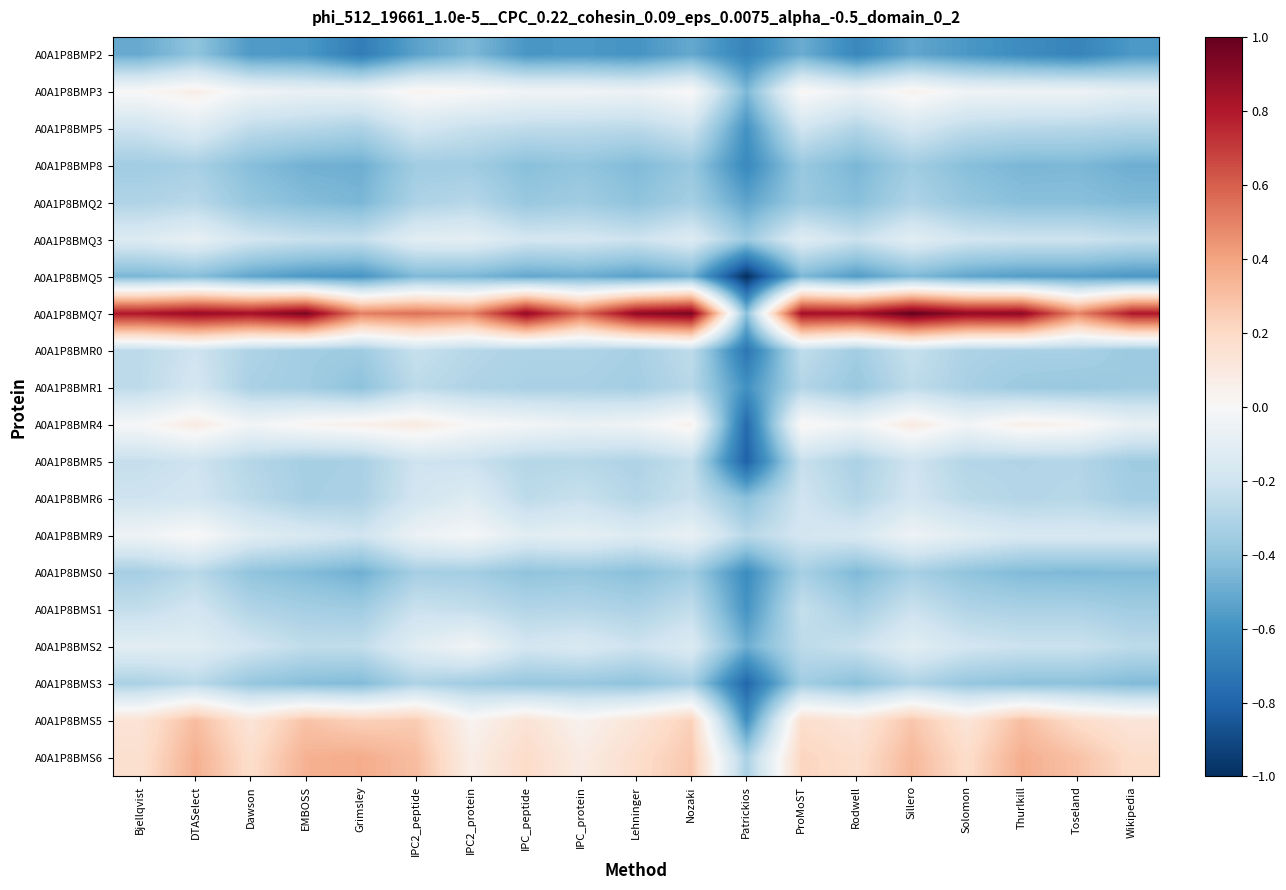

Reading left to right, list all the values displayed in this chart.

A0A1P8BMP2: Bjellqvist=-0.5	DTASelect=-0.4	Dawson=-0.6	EMBOSS=-0.6	Grimsley=-0.7	IPC2_peptide=-0.5	IPC2_protein=-0.4	IPC_peptide=-0.6	IPC_protein=-0.6	Lehninger=-0.6	Nozaki=-0.5	Patrickios=-0.7	ProMoST=-0.5	Rodwell=-0.6	Sillero=-0.5	Solomon=-0.6	Thurlkill=-0.6	Toseland=-0.7	Wikipedia=-0.6
A0A1P8BMP3: Bjellqvist=0.0	DTASelect=0.1	Dawson=-0.0	EMBOSS=-0.1	Grimsley=-0.1	IPC2_peptide=0.0	IPC2_protein=0.0	IPC_peptide=-0.0	IPC_protein=-0.0	Lehninger=-0.1	Nozaki=0.0	Patrickios=-0.5	ProMoST=0.0	Rodwell=-0.1	Sillero=0.0	Solomon=-0.0	Thurlkill=-0.0	Toseland=-0.0	Wikipedia=-0.1
A0A1P8BMP5: Bjellqvist=-0.2	DTASelect=-0.1	Dawson=-0.3	EMBOSS=-0.3	Grimsley=-0.3	IPC2_peptide=-0.2	IPC2_protein=-0.2	IPC_peptide=-0.3	IPC_protein=-0.3	Lehninger=-0.3	Nozaki=-0.2	Patrickios=-0.6	ProMoST=-0.2	Rodwell=-0.3	Sillero=-0.2	Solomon=-0.3	Thurlkill=-0.3	Toseland=-0.3	Wikipedia=-0.3
A0A1P8BMP8: Bjellqvist=-0.4	DTASelect=-0.3	Dawson=-0.4	EMBOSS=-0.5	Grimsley=-0.5	IPC2_peptide=-0.4	IPC2_protein=-0.4	IPC_peptide=-0.4	IPC_protein=-0.4	Lehninger=-0.4	Nozaki=-0.4	Patrickios=-0.6	ProMoST=-0.4	Rodwell=-0.5	Sillero=-0.4	Solomon=-0.4	Thurlkill=-0.5	Toseland=-0.5	Wikipedia=-0.5
A0A1P8BMQ2: Bjellqvist=-0.3	DTASelect=-0.3	Dawson=-0.4	EMBOSS=-0.4	Grimsley=-0.5	IPC2_peptide=-0.3	IPC2_protein=-0.3	IPC_peptide=-0.4	IPC_protein=-0.4	Lehninger=-0.4	Nozaki=-0.3	Patrickios=-0.5	ProMoST=-0.4	Rodwell=-0.4	Sillero=-0.3	Solomon=-0.4	Thurlkill=-0.4	Toseland=-0.4	Wikipedia=-0.4
A0A1P8BMQ3: Bjellqvist=-0.1	DTASelect=-0.1	Dawson=-0.2	EMBOSS=-0.2	Grimsley=-0.2	IPC2_peptide=-0.1	IPC2_protein=-0.1	IPC_peptide=-0.2	IPC_protein=-0.2	Lehninger=-0.2	Nozaki=-0.1	Patrickios=-0.4	ProMoST=-0.1	Rodwell=-0.2	Sillero=-0.1	Solomon=-0.2	Thurlkill=-0.2	Toseland=-0.2	Wikipedia=-0.2
A0A1P8BMQ5: Bjellqvist=-0.5	DTASelect=-0.4	Dawson=-0.5	EMBOSS=-0.6	Grimsley=-0.6	IPC2_peptide=-0.4	IPC2_protein=-0.5	IPC_peptide=-0.5	IPC_protein=-0.5	Lehninger=-0.5	Nozaki=-0.5	Patrickios=-1.0	ProMoST=-0.5	Rodwell=-0.6	Sillero=-0.4	Solomon=-0.5	Thurlkill=-0.6	Toseland=-0.6	Wikipedia=-0.6
A0A1P8BMQ7: Bjellqvist=0.8	DTASelect=0.9	Dawson=0.8	EMBOSS=0.9	Grimsley=0.5	IPC2_peptide=0.6	IPC2_protein=0.5	IPC_peptide=0.9	IPC_protein=0.6	Lehninger=0.9	Nozaki=0.9	Patrickios=-0.4	ProMoST=0.8	Rodwell=0.8	Sillero=1.0	Solomon=0.9	Thurlkill=0.9	Toseland=0.5	Wikipedia=0.8
A0A1P8BMR0: Bjellqvist=-0.3	DTASelect=-0.2	Dawson=-0.3	EMBOSS=-0.3	Grimsley=-0.4	IPC2_peptide=-0.2	IPC2_protein=-0.3	IPC_peptide=-0.3	IPC_protein=-0.3	Lehninger=-0.3	Nozaki=-0.3	Patrickios=-0.7	ProMoST=-0.3	Rodwell=-0.3	Sillero=-0.2	Solomon=-0.3	Thurlkill=-0.3	Toseland=-0.3	Wikipedia=-0.4
A0A1P8BMR1: Bjellqvist=-0.3	DTASelect=-0.2	Dawson=-0.3	EMBOSS=-0.3	Grimsley=-0.4	IPC2_peptide=-0.3	IPC2_protein=-0.3	IPC_peptide=-0.3	IPC_protein=-0.3	Lehninger=-0.3	Nozaki=-0.3	Patrickios=-0.6	ProMoST=-0.3	Rodwell=-0.4	Sillero=-0.3	Solomon=-0.3	Thurlkill=-0.4	Toseland=-0.4	Wikipedia=-0.4
A0A1P8BMR4: Bjellqvist=-0.0	DTASelect=0.1	Dawson=-0.0	EMBOSS=0.0	Grimsley=0.1	IPC2_peptide=0.1	IPC2_protein=0.0	IPC_peptide=-0.0	IPC_protein=-0.1	Lehninger=-0.0	Nozaki=0.0	Patrickios=-0.8	ProMoST=0.0	Rodwell=-0.0	Sillero=0.1	Solomon=-0.0	Thurlkill=0.1	Toseland=0.0	Wikipedia=-0.1
A0A1P8BMR5: Bjellqvist=-0.2	DTASelect=-0.2	Dawson=-0.3	EMBOSS=-0.3	Grimsley=-0.3	IPC2_peptide=-0.2	IPC2_protein=-0.2	IPC_peptide=-0.3	IPC_protein=-0.3	Lehninger=-0.3	Nozaki=-0.2	Patrickios=-0.8	ProMoST=-0.2	Rodwell=-0.3	Sillero=-0.2	Solomon=-0.3	Thurlkill=-0.3	Toseland=-0.3	Wikipedia=-0.4
A0A1P8BMR6: Bjellqvist=-0.2	DTASelect=-0.2	Dawson=-0.3	EMBOSS=-0.3	Grimsley=-0.3	IPC2_peptide=-0.2	IPC2_protein=-0.1	IPC_peptide=-0.3	IPC_protein=-0.2	Lehninger=-0.3	Nozaki=-0.2	Patrickios=-0.4	ProMoST=-0.2	Rodwell=-0.3	Sillero=-0.2	Solomon=-0.3	Thurlkill=-0.3	Toseland=-0.3	Wikipedia=-0.3
A0A1P8BMR9: Bjellqvist=-0.0	DTASelect=0.0	Dawson=-0.1	EMBOSS=-0.2	Grimsley=-0.2	IPC2_peptide=-0.1	IPC2_protein=-0.0	IPC_peptide=-0.1	IPC_protein=-0.1	Lehninger=-0.1	Nozaki=-0.1	Patrickios=-0.3	ProMoST=-0.2	Rodwell=-0.2	Sillero=-0.1	Solomon=-0.1	Thurlkill=-0.2	Toseland=-0.2	Wikipedia=-0.2
A0A1P8BMS0: Bjellqvist=-0.3	DTASelect=-0.3	Dawson=-0.4	EMBOSS=-0.4	Grimsley=-0.5	IPC2_peptide=-0.3	IPC2_protein=-0.3	IPC_peptide=-0.4	IPC_protein=-0.4	Lehninger=-0.4	Nozaki=-0.4	Patrickios=-0.6	ProMoST=-0.3	Rodwell=-0.4	Sillero=-0.3	Solomon=-0.4	Thurlkill=-0.4	Toseland=-0.4	Wikipedia=-0.4
A0A1P8BMS1: Bjellqvist=-0.2	DTASelect=-0.2	Dawson=-0.3	EMBOSS=-0.3	Grimsley=-0.4	IPC2_peptide=-0.2	IPC2_protein=-0.2	IPC_peptide=-0.3	IPC_protein=-0.3	Lehninger=-0.3	Nozaki=-0.2	Patrickios=-0.6	ProMoST=-0.2	Rodwell=-0.3	Sillero=-0.2	Solomon=-0.3	Thurlkill=-0.3	Toseland=-0.3	Wikipedia=-0.4
A0A1P8BMS2: Bjellqvist=-0.1	DTASelect=-0.1	Dawson=-0.2	EMBOSS=-0.3	Grimsley=-0.2	IPC2_peptide=-0.1	IPC2_protein=-0.0	IPC_peptide=-0.2	IPC_protein=-0.2	Lehninger=-0.2	Nozaki=-0.1	Patrickios=-0.5	ProMoST=-0.3	Rodwell=-0.2	Sillero=-0.1	Solomon=-0.2	Thurlkill=-0.2	Toseland=-0.2	Wikipedia=-0.3
A0A1P8BMS3: Bjellqvist=-0.3	DTASelect=-0.3	Dawson=-0.4	EMBOSS=-0.4	Grimsley=-0.4	IPC2_peptide=-0.3	IPC2_protein=-0.4	IPC_peptide=-0.4	IPC_protein=-0.4	Lehninger=-0.4	Nozaki=-0.3	Patrickios=-0.8	ProMoST=-0.3	Rodwell=-0.4	Sillero=-0.3	Solomon=-0.4	Thurlkill=-0.4	Toseland=-0.4	Wikipedia=-0.4
A0A1P8BMS5: Bjellqvist=0.1	DTASelect=0.3	Dawson=0.1	EMBOSS=0.3	Grimsley=0.2	IPC2_peptide=0.3	IPC2_protein=0.0	IPC_peptide=0.1	IPC_protein=0.0	Lehninger=0.1	Nozaki=0.2	Patrickios=-0.6	ProMoST=0.2	Rodwell=0.1	Sillero=0.3	Solomon=0.1	Thurlkill=0.3	Toseland=0.2	Wikipedia=0.1
A0A1P8BMS6: Bjellqvist=0.2	DTASelect=0.4	Dawson=0.2	EMBOSS=0.4	Grimsley=0.4	IPC2_peptide=0.3	IPC2_protein=0.1	IPC_peptide=0.2	IPC_protein=0.1	Lehninger=0.2	Nozaki=0.3	Patrickios=-0.3	ProMoST=0.2	Rodwell=0.2	Sillero=0.3	Solomon=0.2	Thurlkill=0.4	Toseland=0.3	Wikipedia=0.2